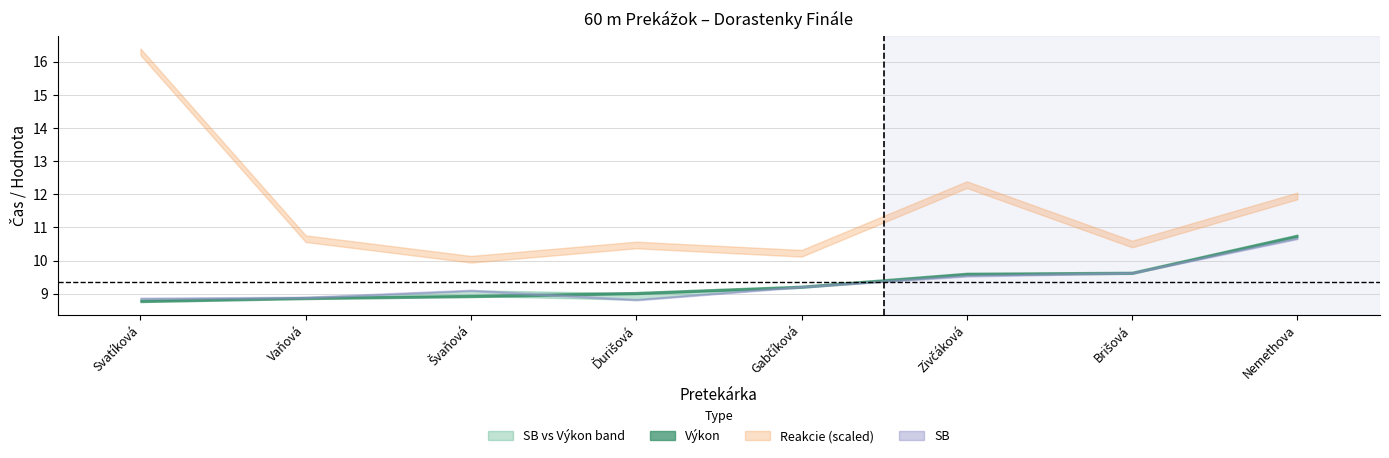

How many lines are shown in the chart?

3